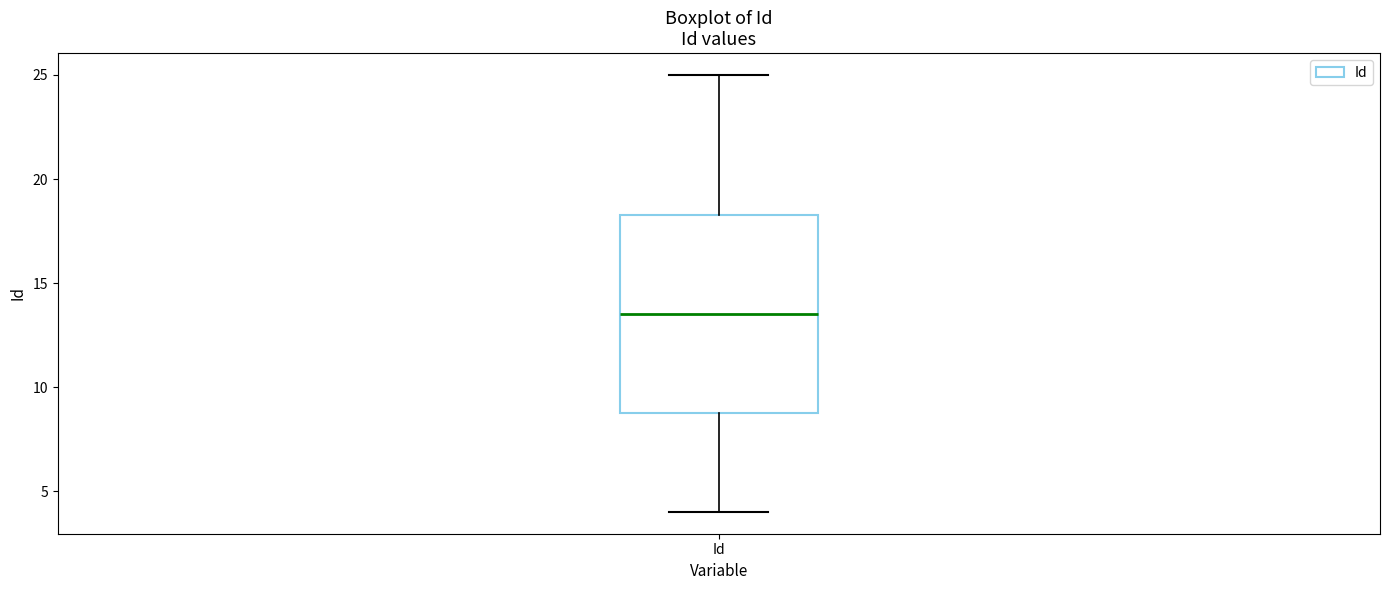

Where is the lower edge of the box for Id on the y-axis? The values are not printed on the chart, so give them approximately, as read against the axis.

9.0